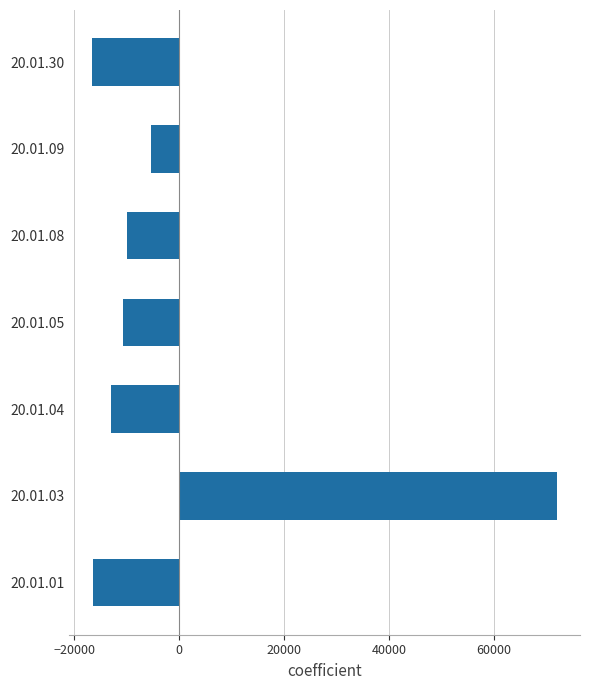

Which category has the highest value across all series?

20.01.03